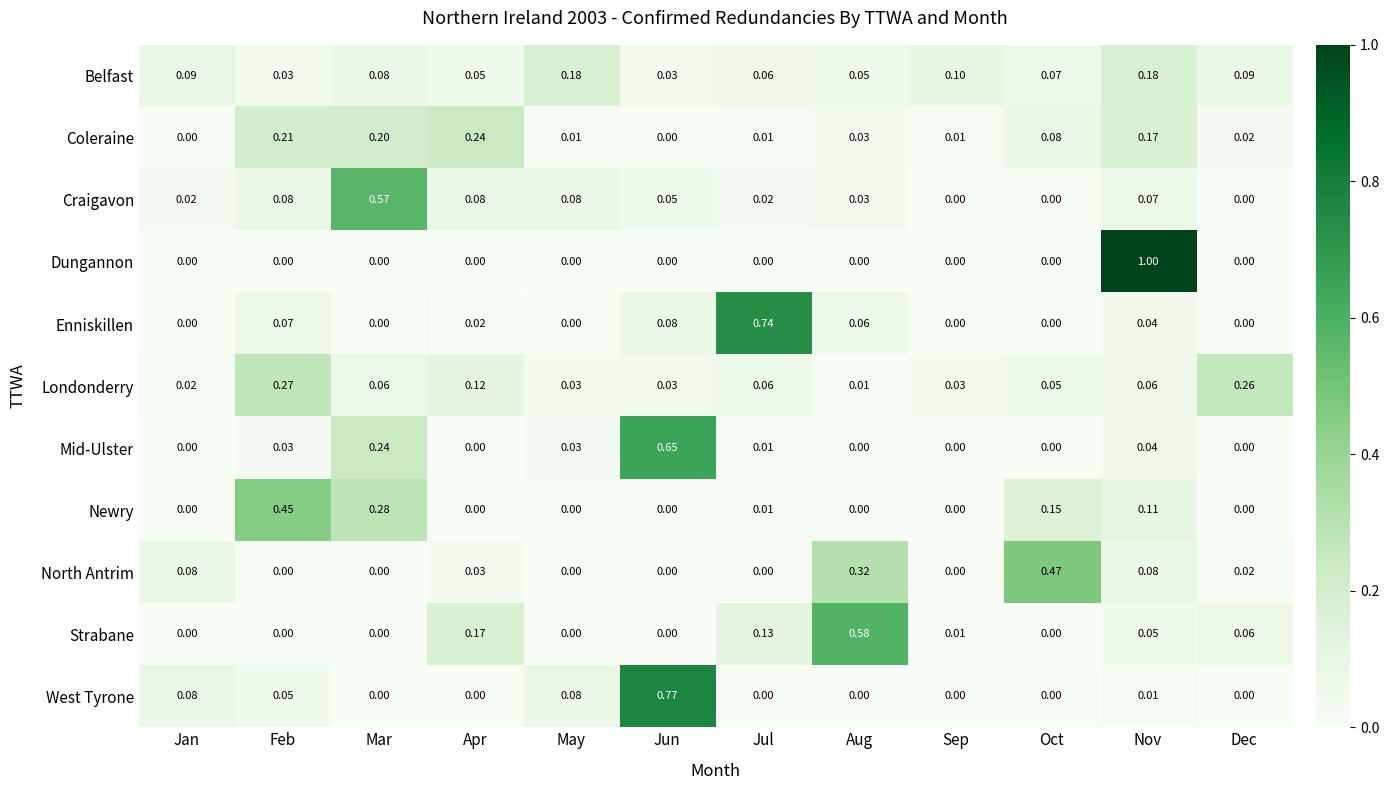

Rank the series by their maximum value, from lowest to highest.

Belfast, Coleraine, Londonderry, Newry, North Antrim, Craigavon, Strabane, Mid-Ulster, Enniskillen, West Tyrone, Dungannon